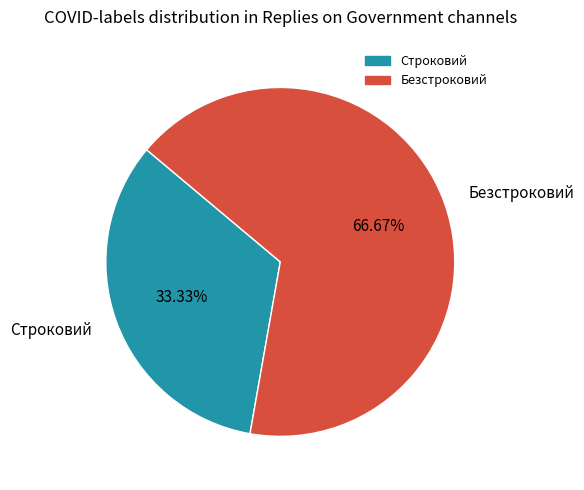

What percentage do Безстроковий and Строковий together represent?

100.0%